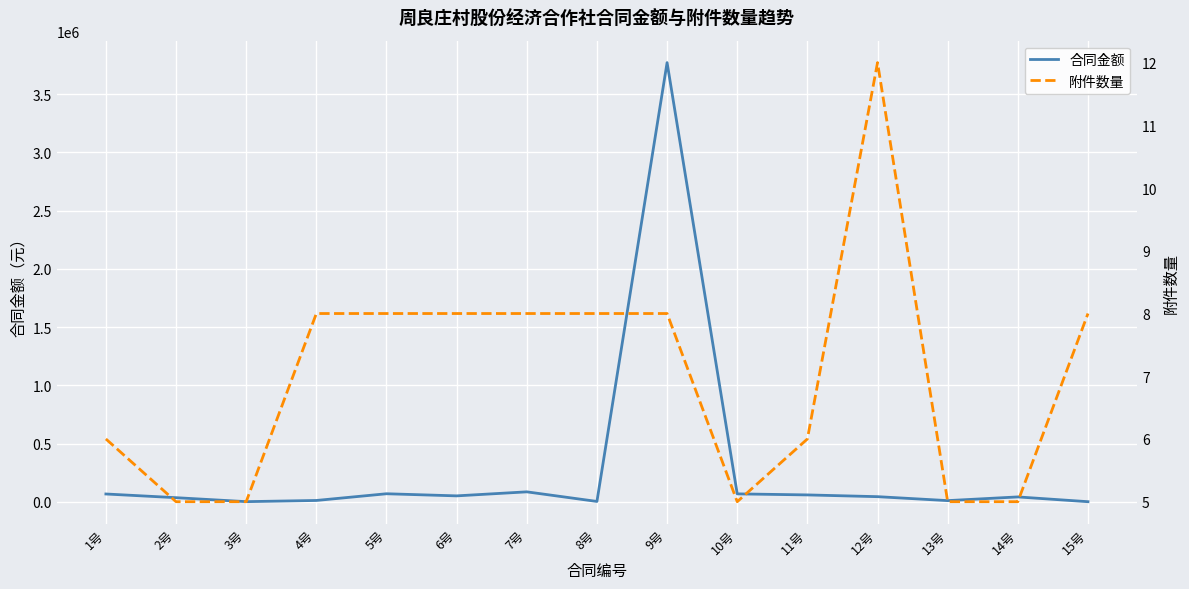

What is the difference between the maximum and minimum values in the 合同金额 series?

3769600